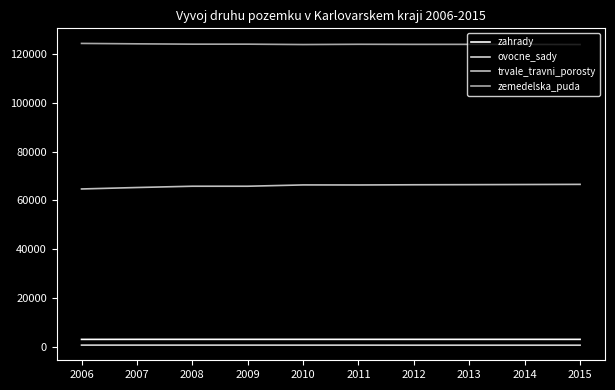

In zemedelska_puda, how many points are higher than both neighbors (excluding endpoints)?

2